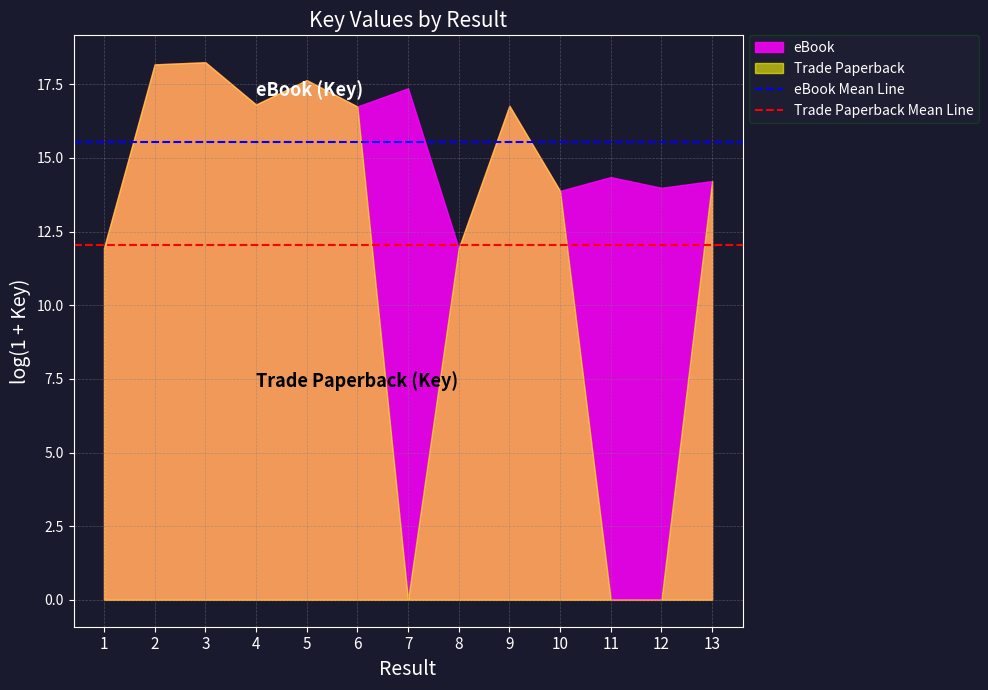

Rank the series by their average value, from lowest to highest.

Trade Paperback, eBook